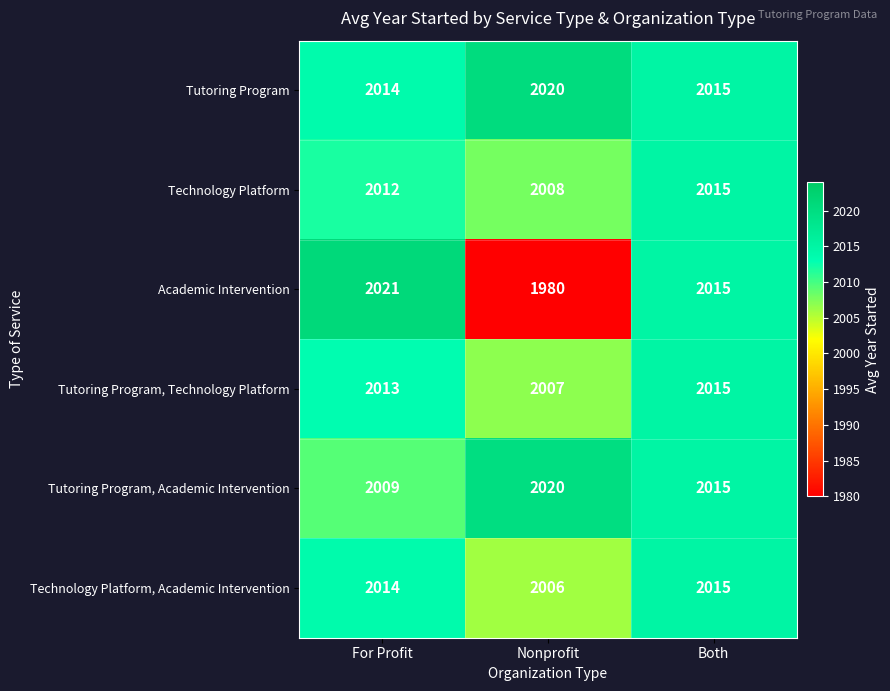

What is the sum of the Tutoring Program, Academic Intervention values at Both and Nonprofit?

4035